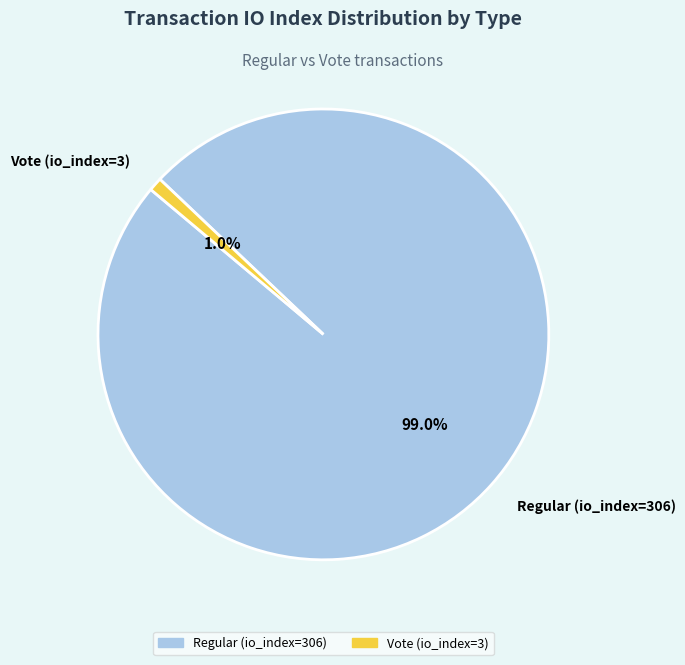

To the nearest percent, what portion does Vote (io_index=3) represent?

1%